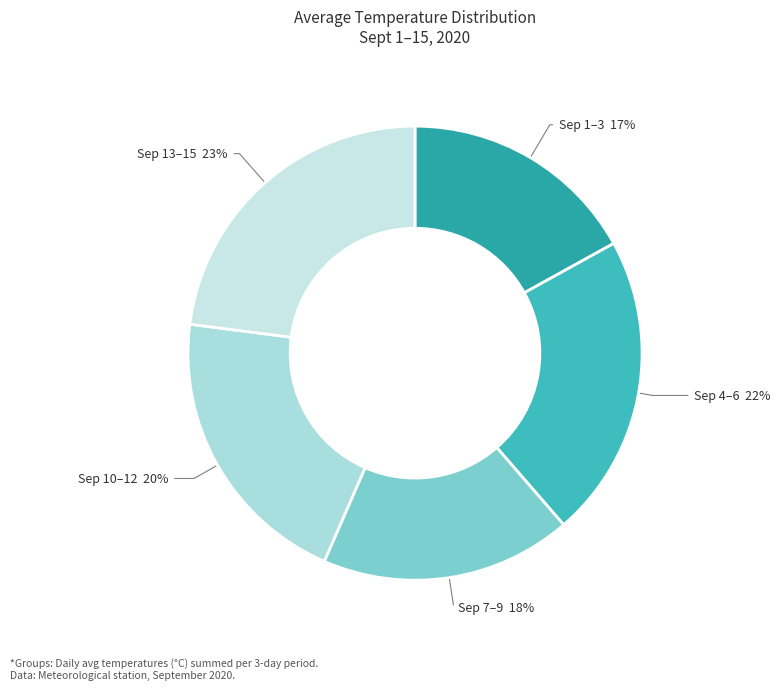

Count the number of slices in the pie.

5